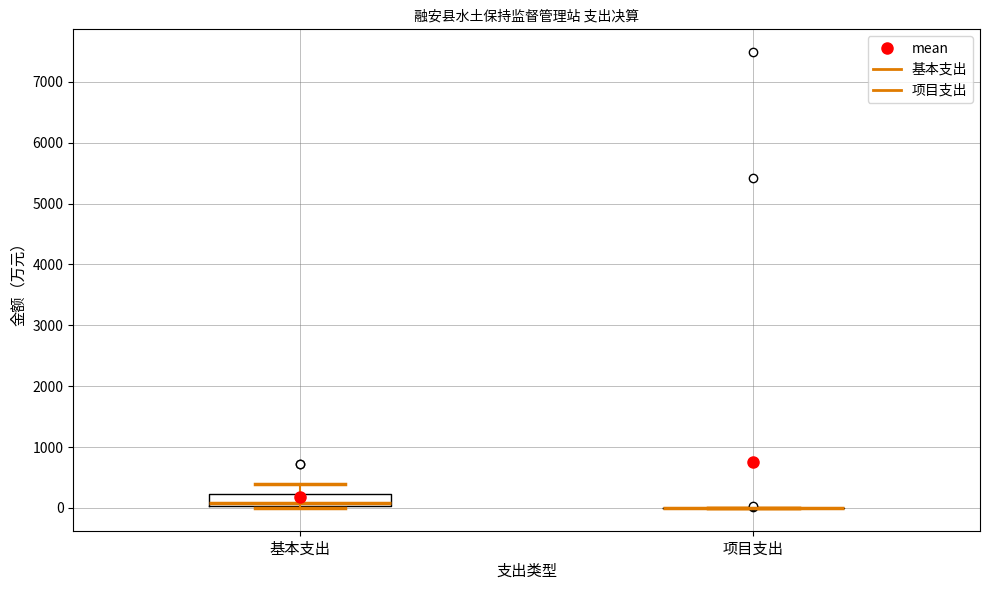

Reading left to right, read every box against the y-axis: the position of its median line, the range the box covers, and the ends of its whiskers. The values are not printed on the chart, so give them approximately, as read against the axis.

基本支出: median 100, box 0 to 200, whiskers 0 to 400
项目支出: box collapsed to a line at 0, whiskers 0 to 0